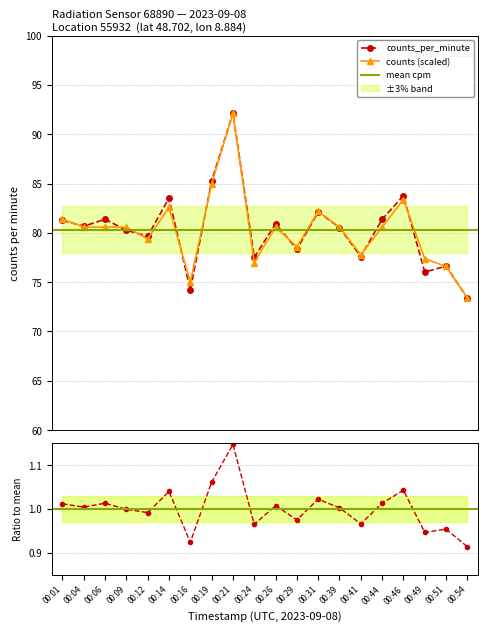

Which series has the largest total across all categories?

counts_per_minute